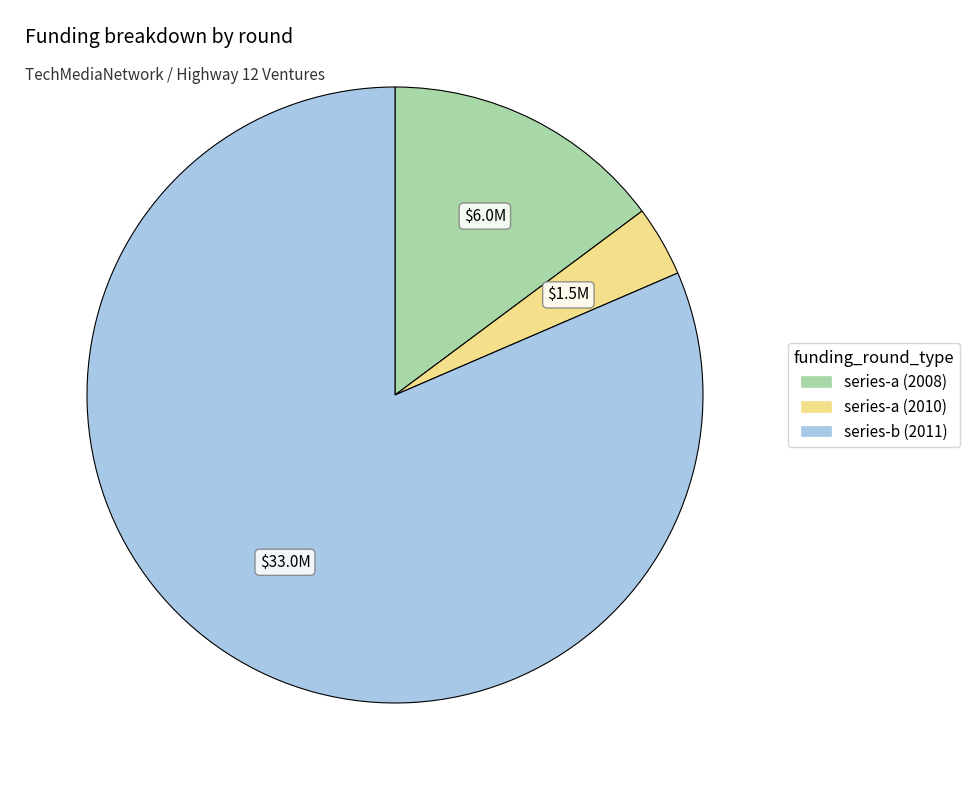

What is the majority slice?

series-b (2011)